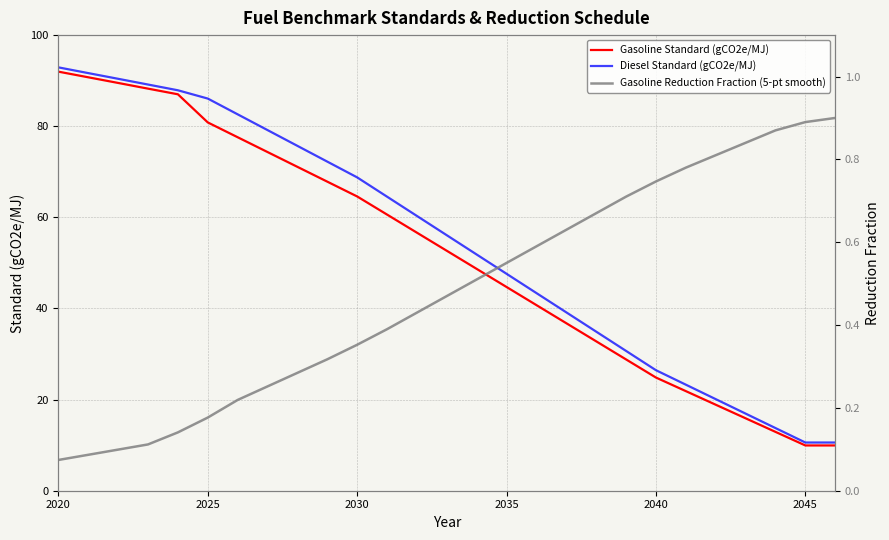

At which label does Diesel Standard (gCO2e/MJ) first exceed 56?

2020